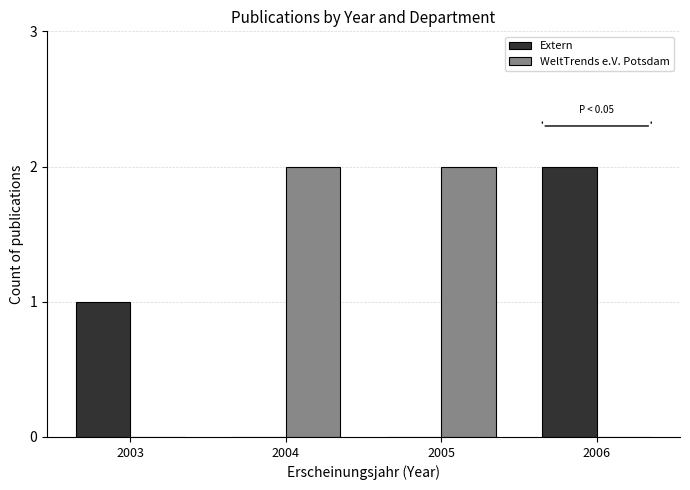

The value of WeltTrends e.V. Potsdam at 2005 is 3. True or false?

False